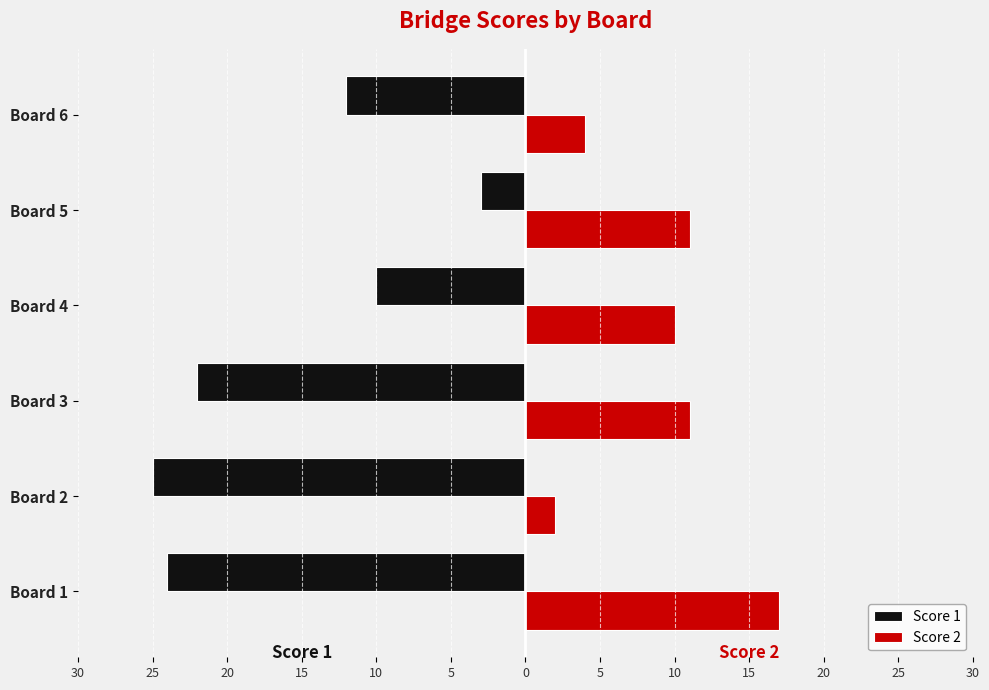

Which series has the largest range (max minus min)?

Score 1